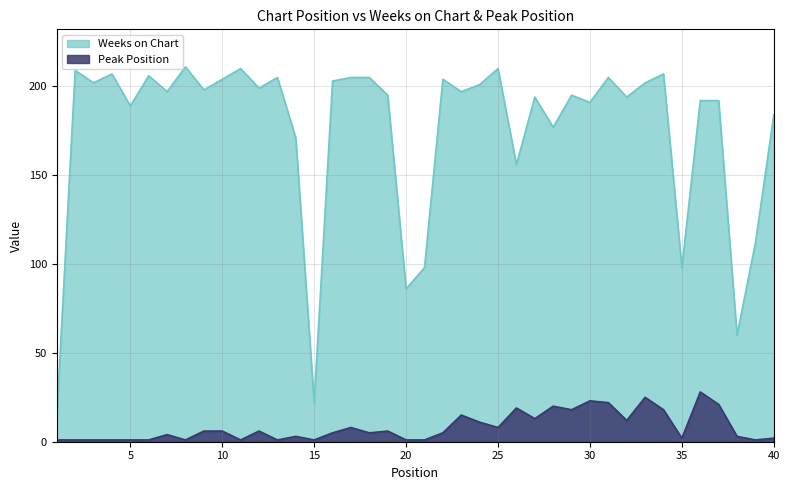

What is the minimum value shown in the chart?

1